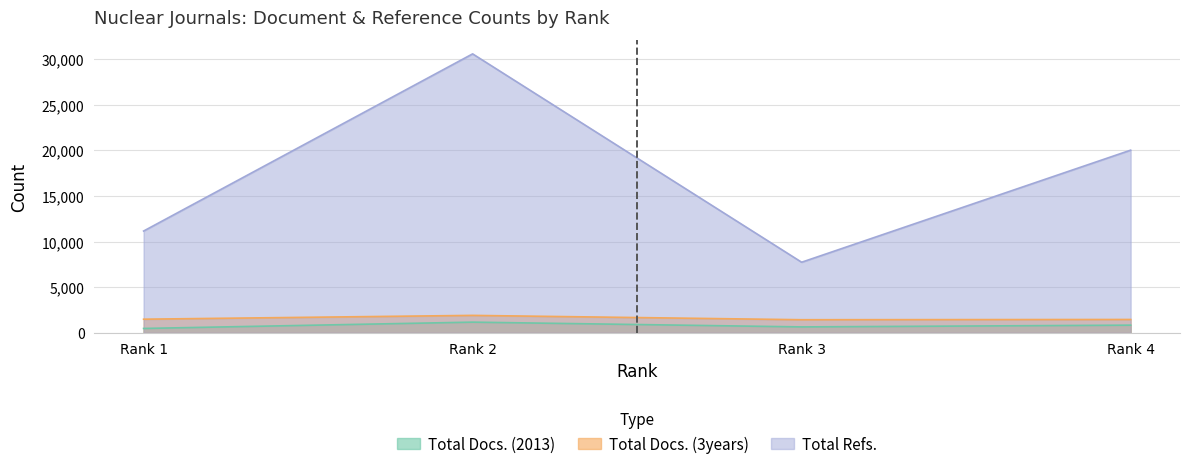

How many lines are shown in the chart?

3